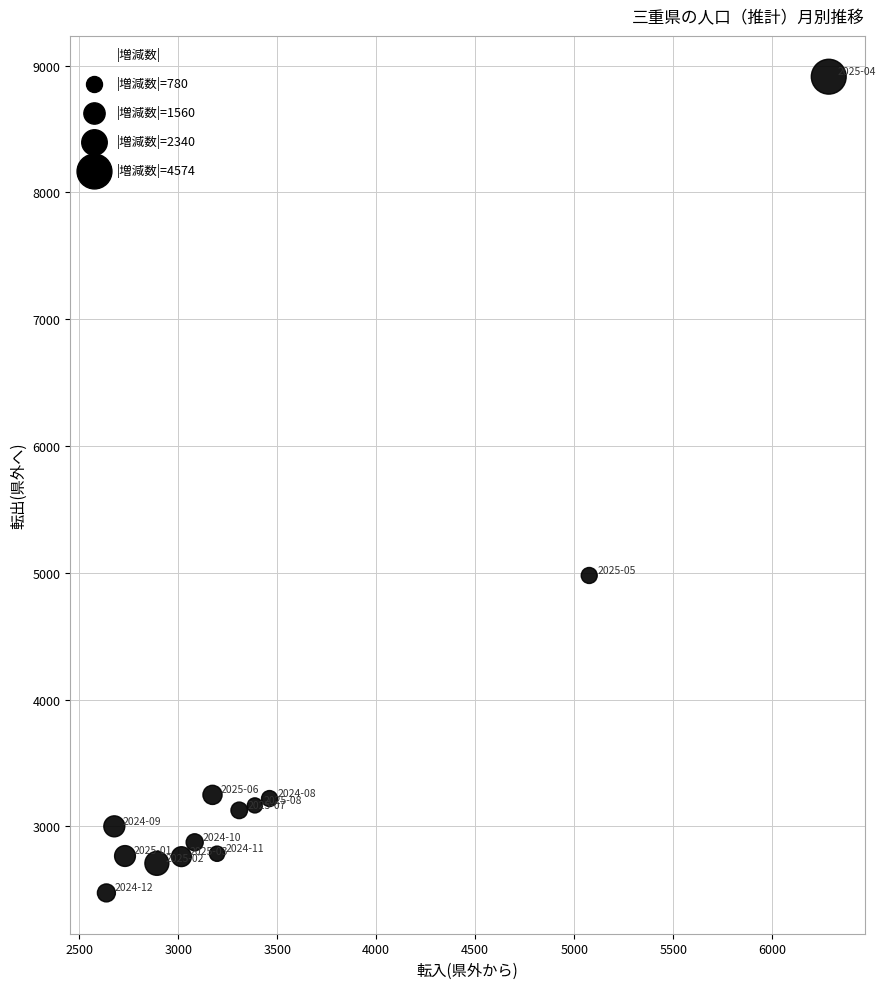

What is the range of X values (max minus min)?

3649